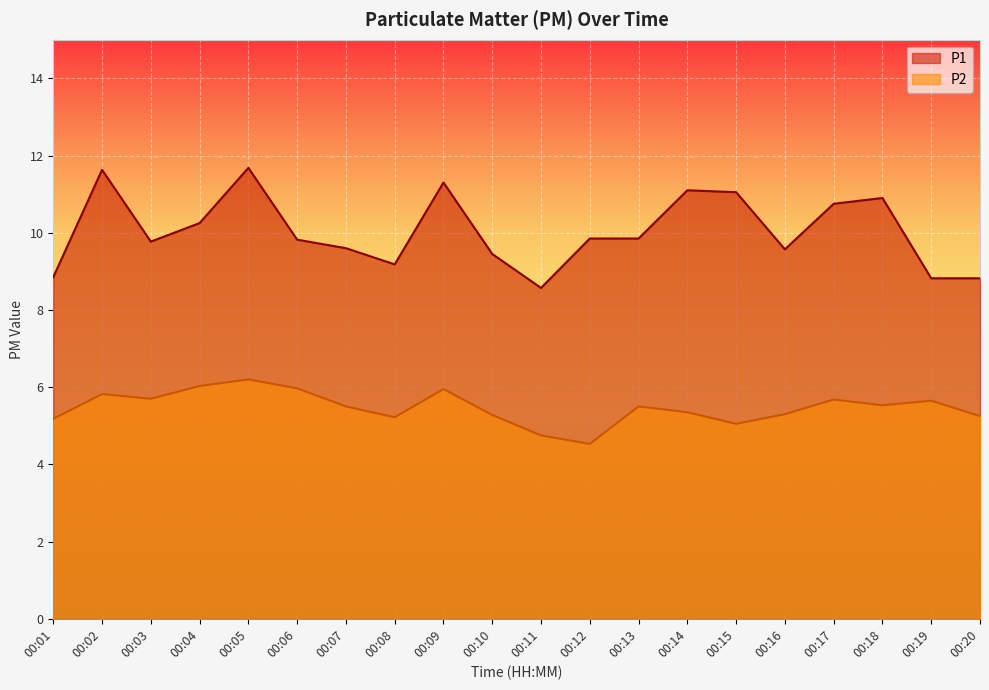

Rank the series at 00:07 from lowest to highest value.

P2, P1